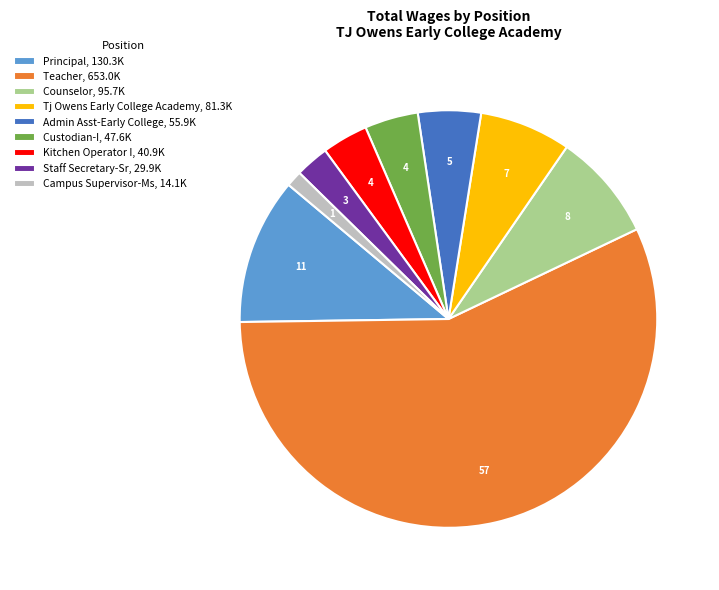

The Teacher, 653.0K slice represents 47% of the pie. True or false?

False